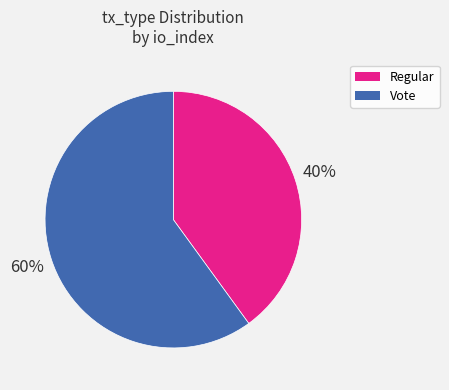

How many segments does this pie chart have?

2